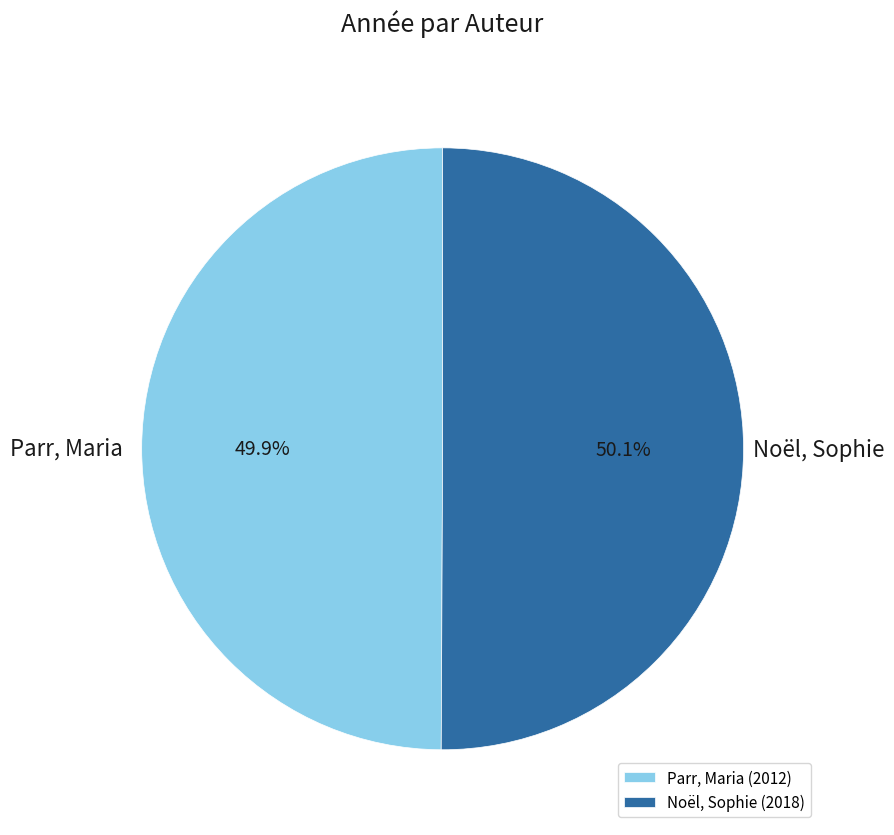

Is there a majority slice in this chart?

Yes